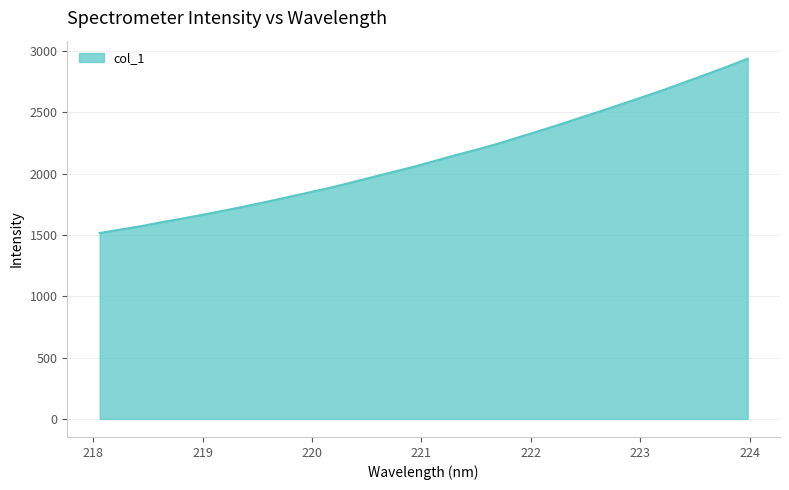

What is the difference between the maximum and second lowest values?

1392.6